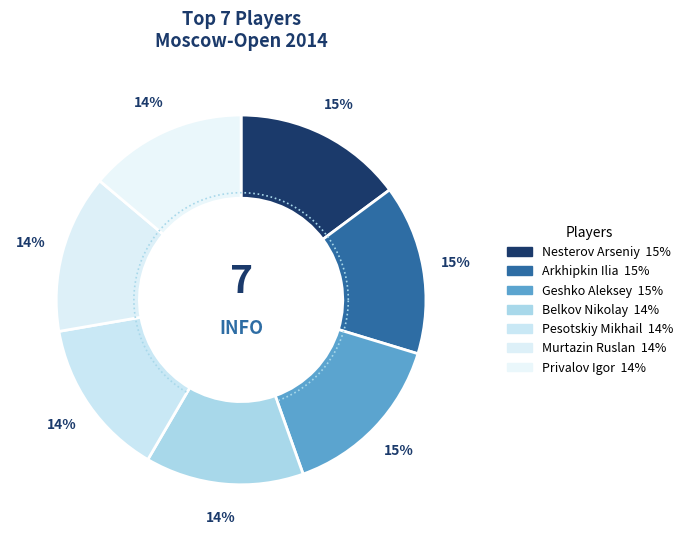

Does any single category account for the majority?

No